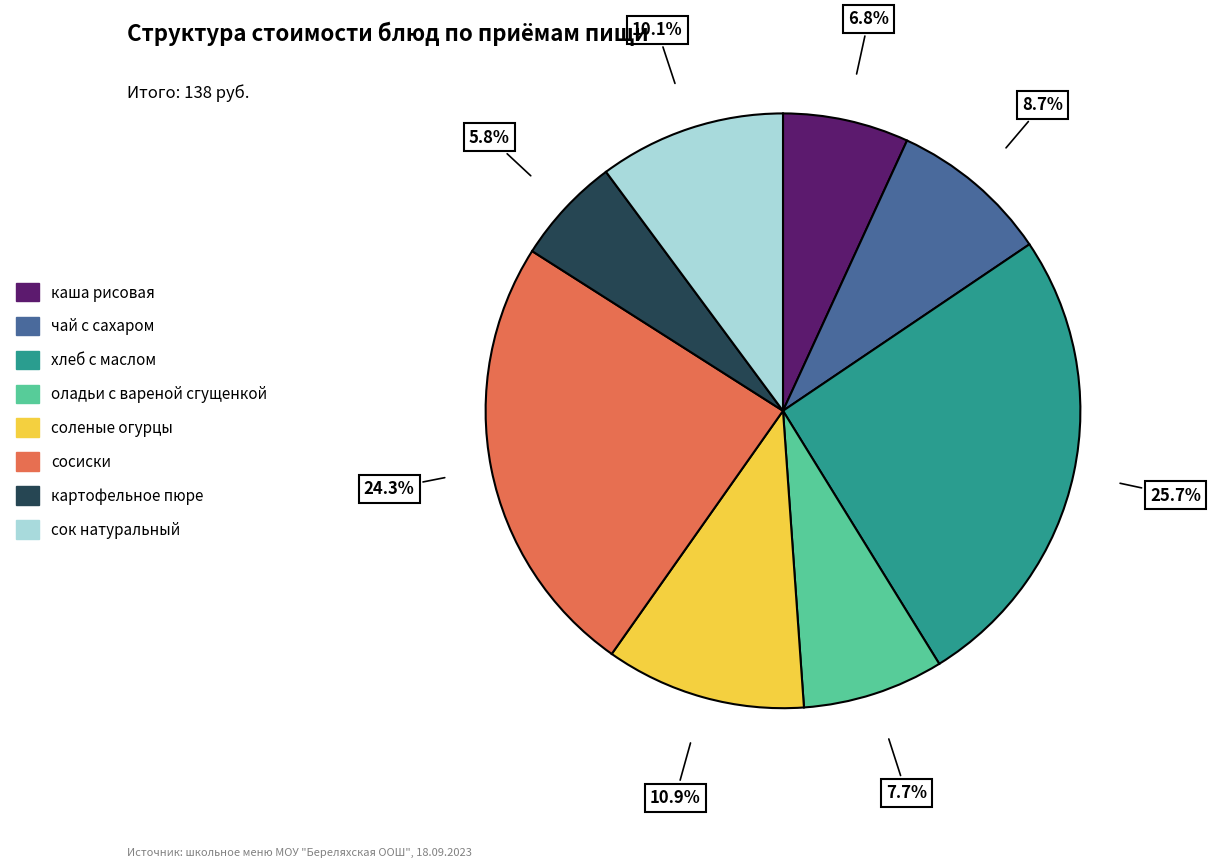

Which slice is the largest?

хлеб с маслом